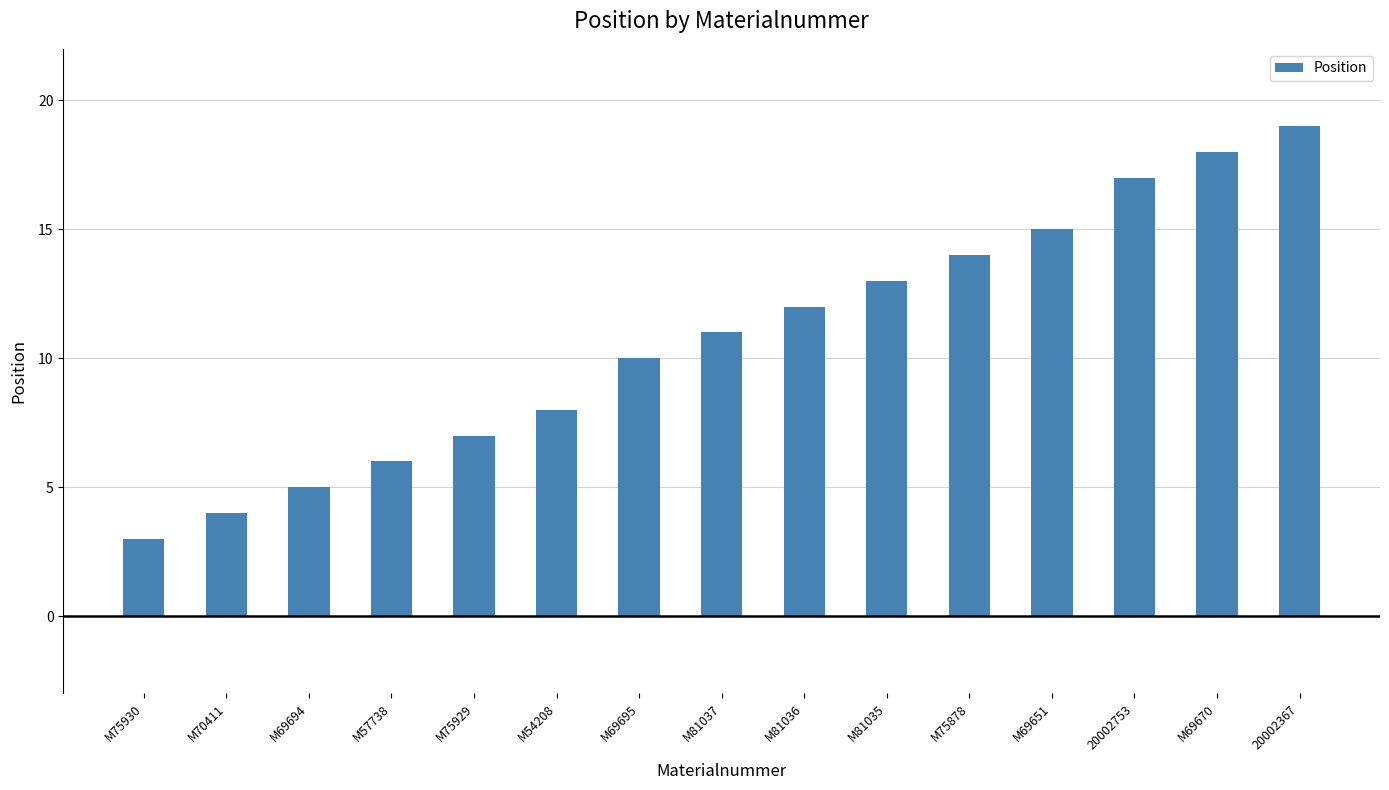

List the labels in order of value, largest first.

20002367, M69670, 20002753, M69651, M75878, M81035, M81036, M81037, M69695, M54208, M75929, M57738, M69694, M70411, M75930